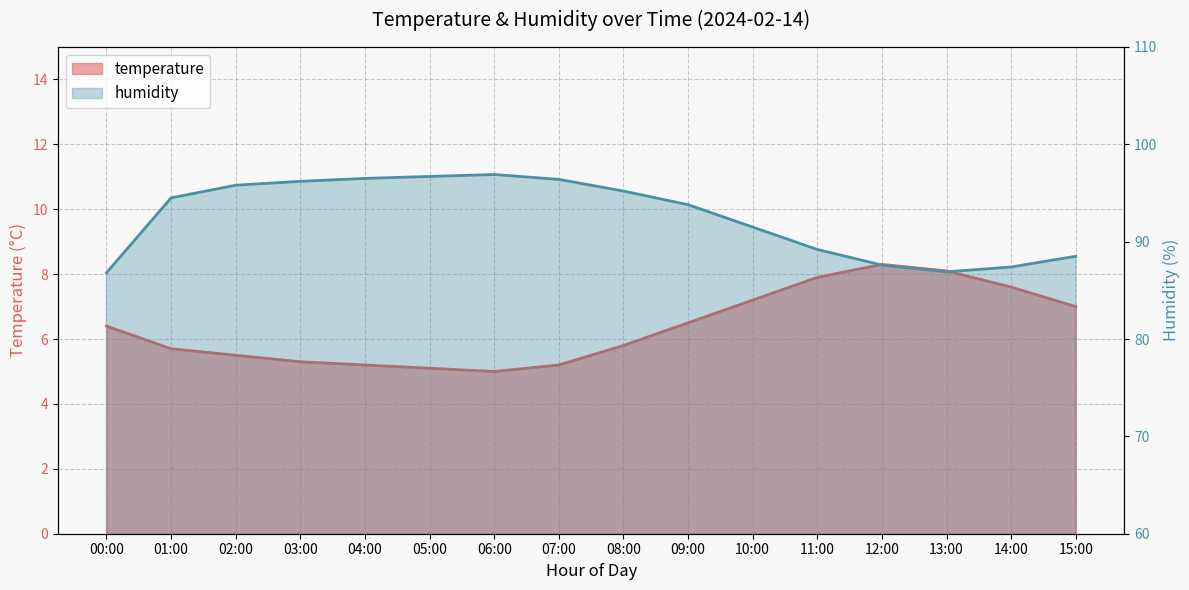

What is the lowest value of the temperature series?

5.0